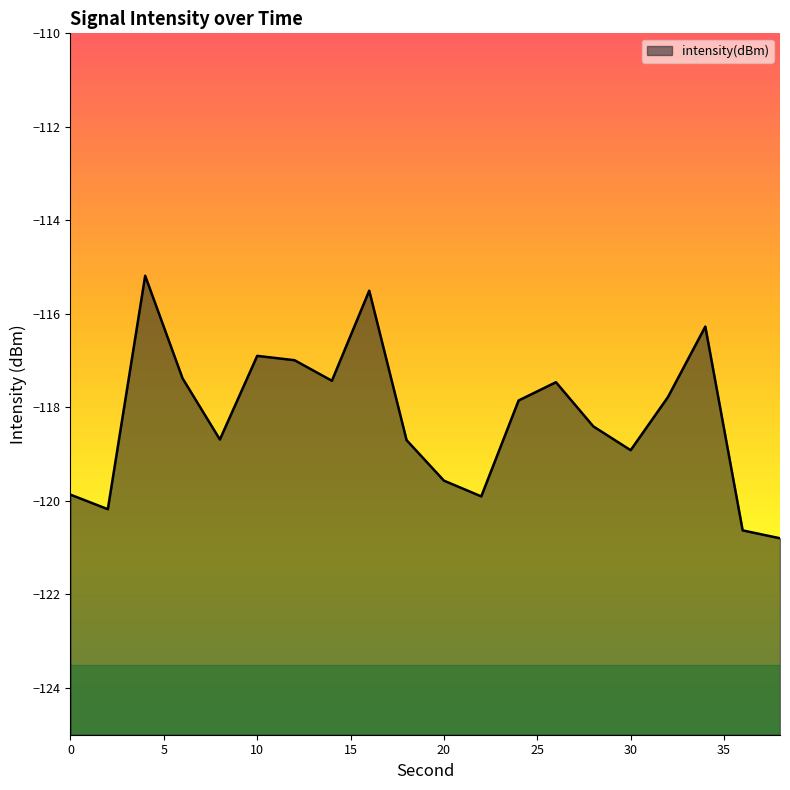

What is the change in value from 14 to 20?

-2.1